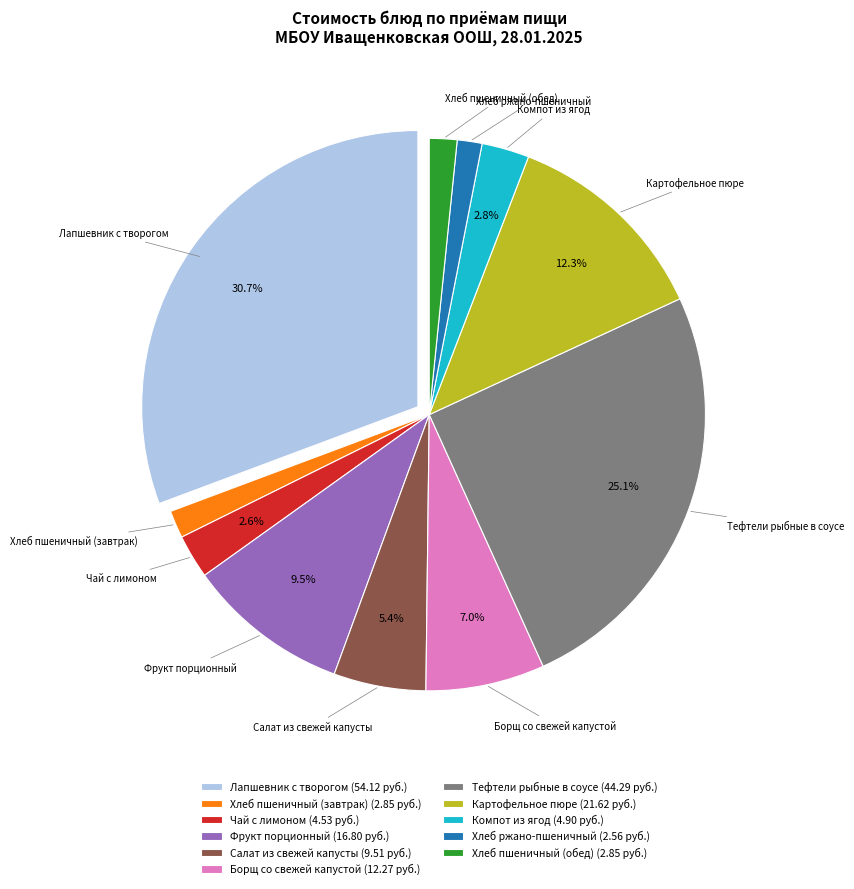

Approximately how many times larger is the value at Лапшевник с творогом compared to Салат из свежей капусты?

5.7